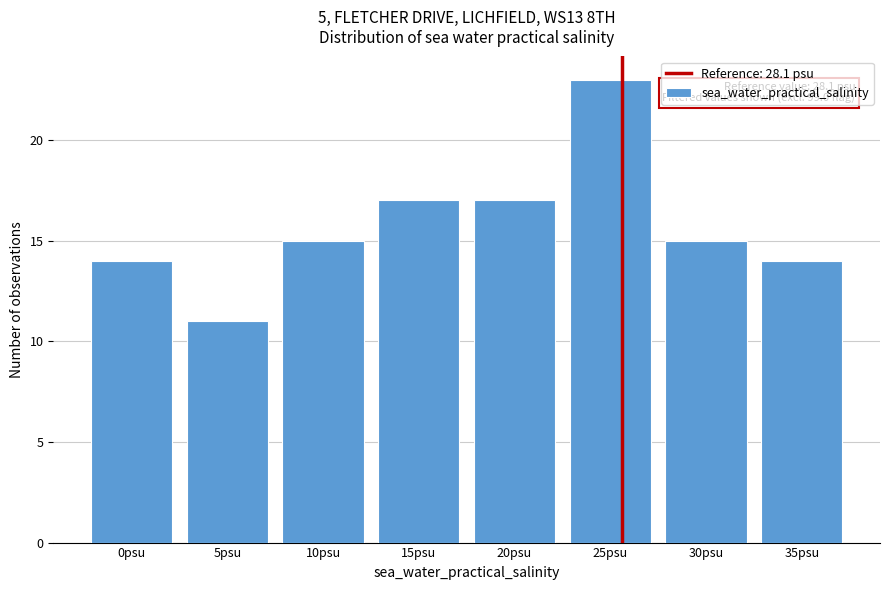

Reading left to right, list all the values displayed in this chart.

0psu=14	5psu=11	10psu=15	15psu=17	20psu=17	25psu=23	30psu=15	35psu=14